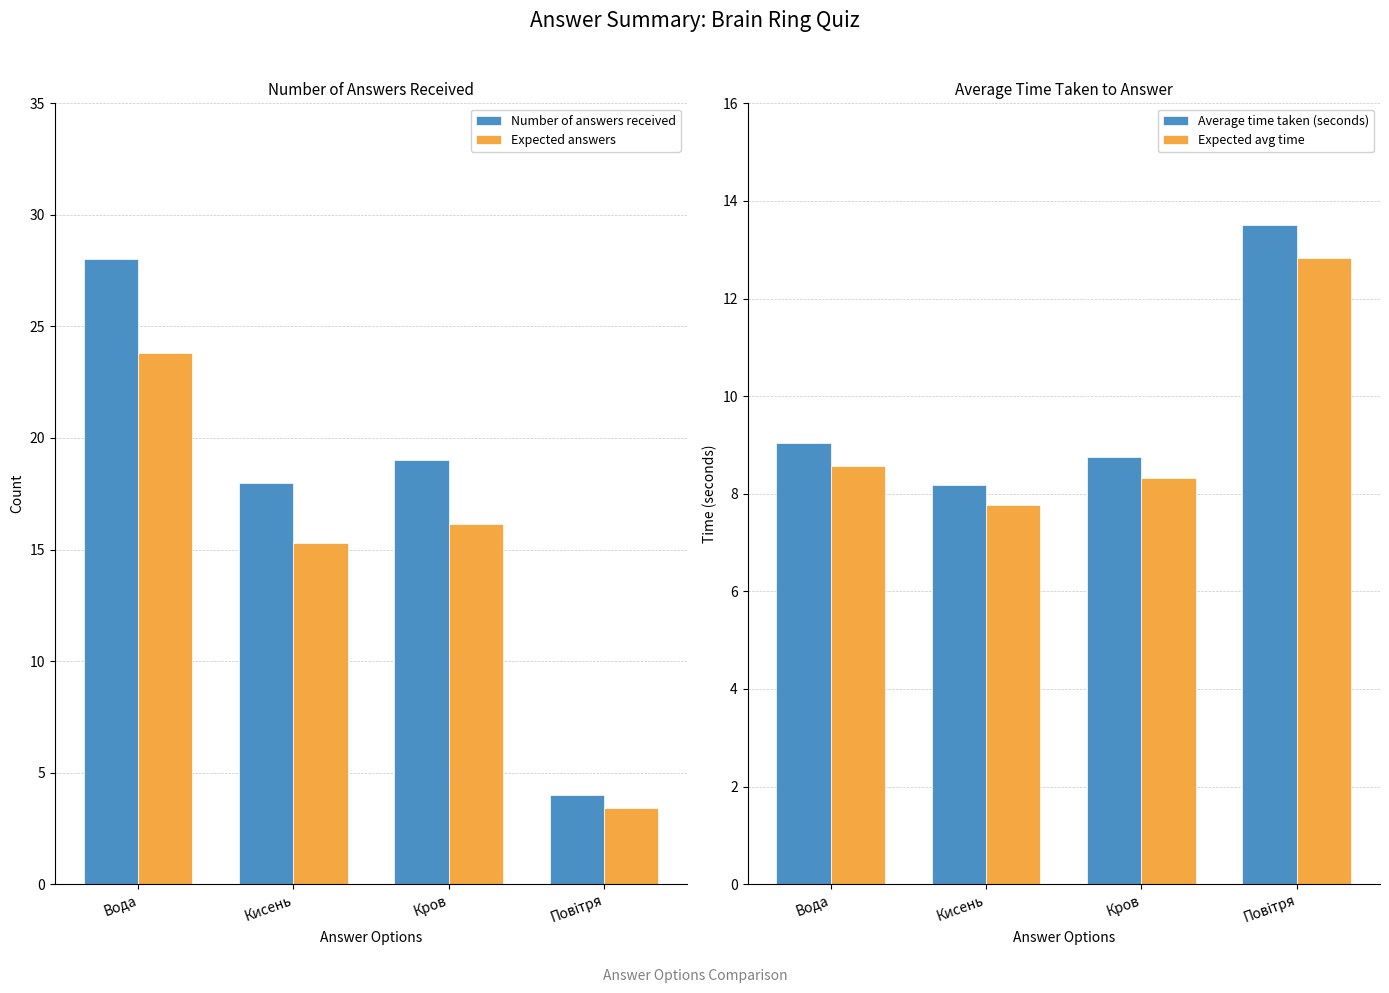

Reading left to right, extract all data points from this chart.

Number of answers received: 28.0	18.0	19.0	4.0
Expected answers: 23.8	15.3	16.1	3.4
Average time taken (seconds): 9.0	8.2	8.8	13.5
Expected avg time: 8.6	7.8	8.3	12.8